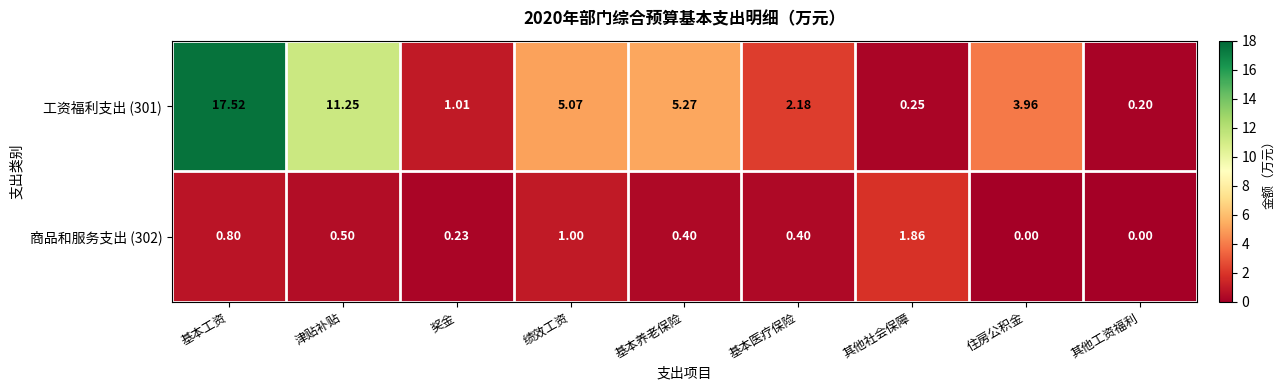

Rank the categories by 工资福利支出 (301) value from highest to lowest.

基本工资, 津贴补贴, 基本养老保险, 绩效工资, 住房公积金, 基本医疗保险, 奖金, 其他社会保障, 其他工资福利